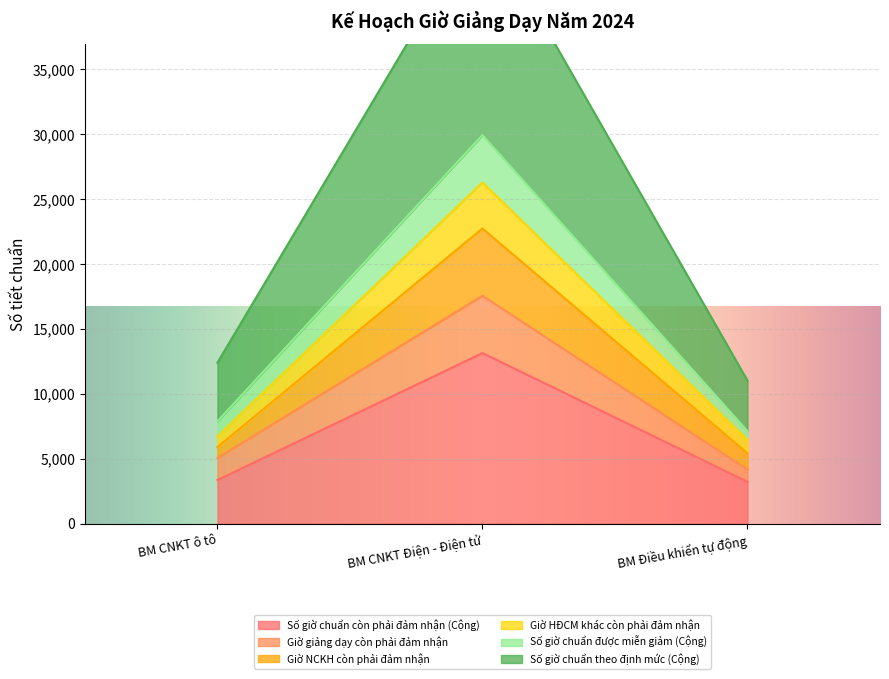

At which label is Số giờ chuẩn còn phải đảm nhận (Cộng) closest to 8180?

BM CNKT ô tô